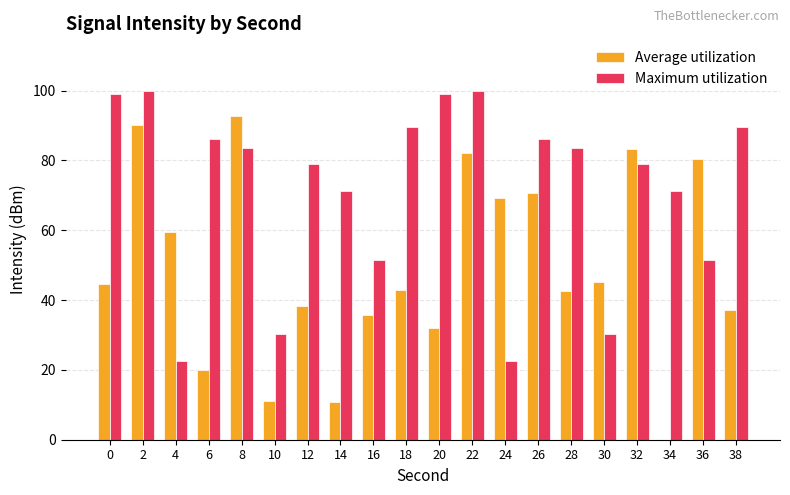

What is the sum of all Maximum utilization values?

1426.8